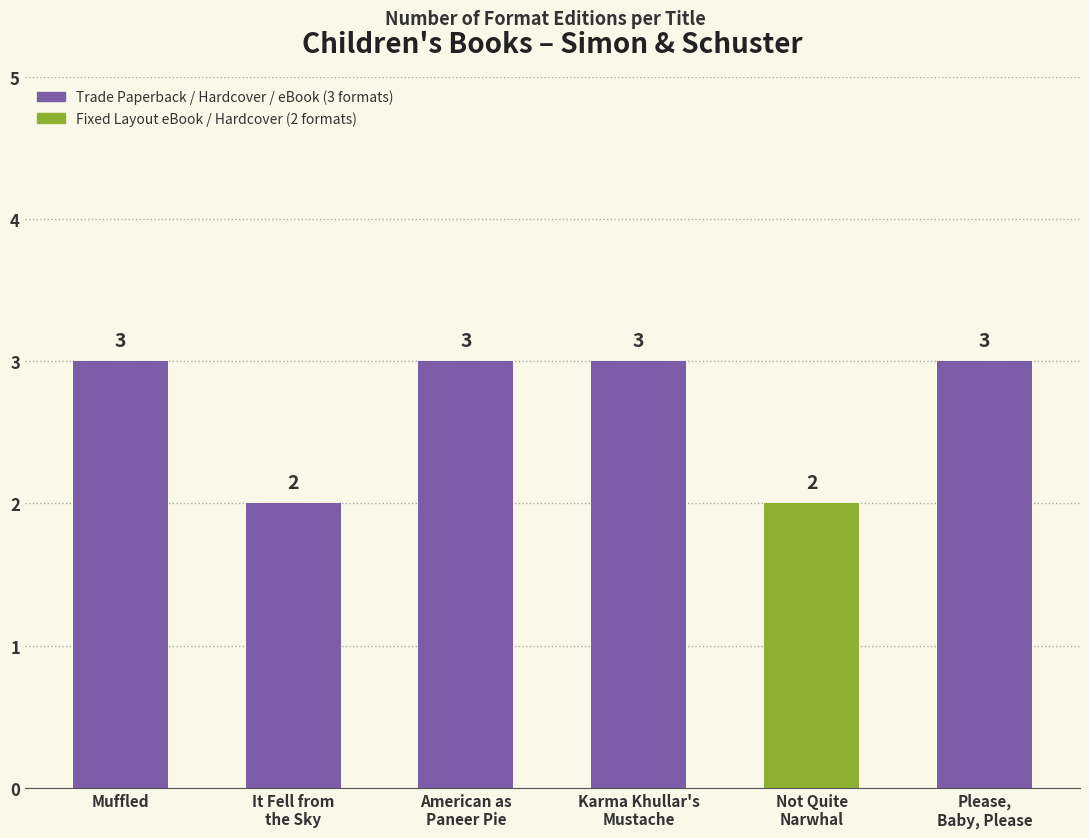

The value at American as
Paneer Pie is 3. True or false?

True